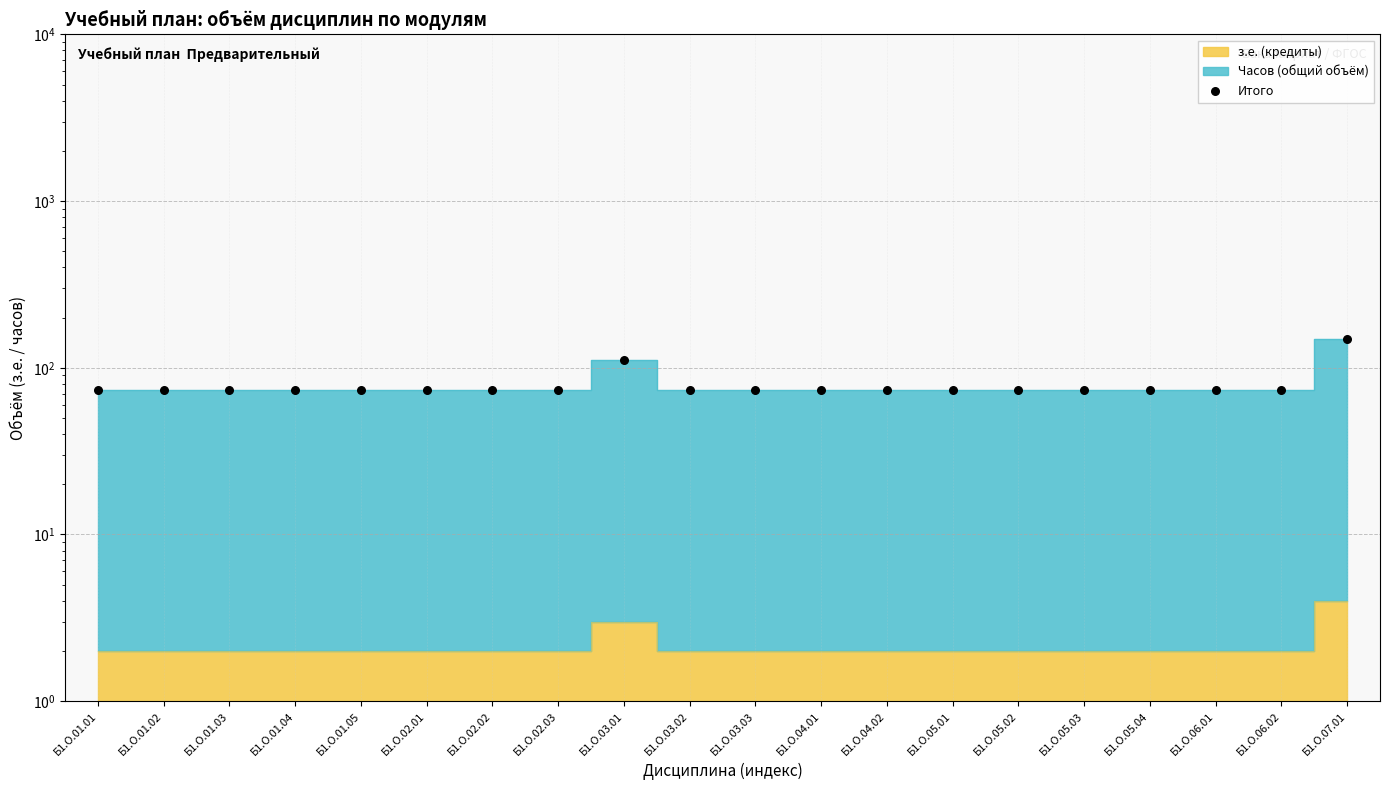

What is the change in value from Б1.О.03.01 to Б1.О.06.01?

-37